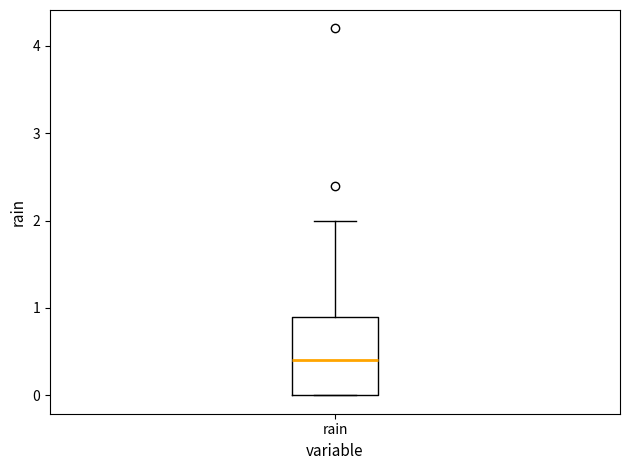

Where does the upper whisker of the box for rain end on the y-axis? The values are not printed on the chart, so give them approximately, as read against the axis.

2.0